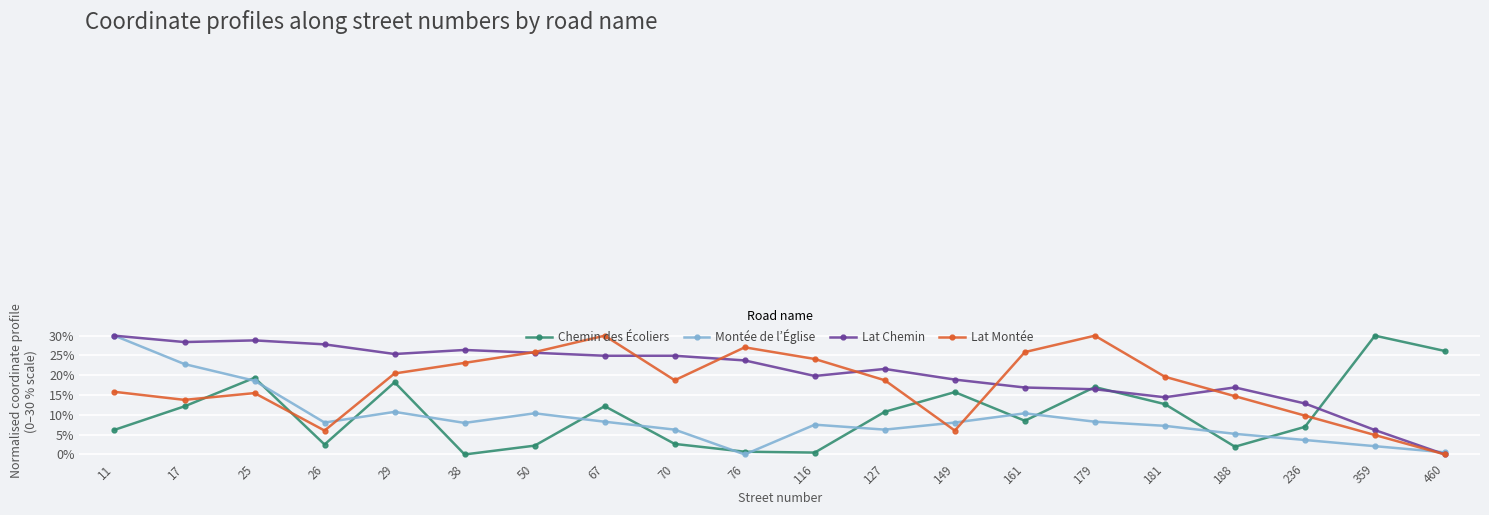

True or false: Montée de l’Église and Lat Chemin cross at least once.

True